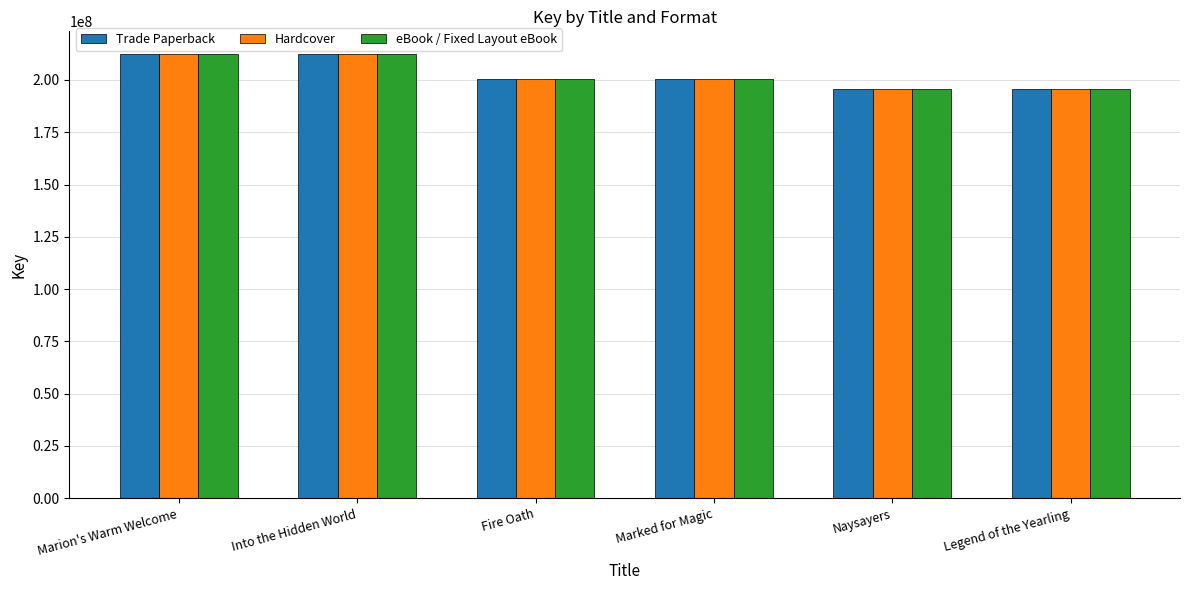

What is the highest value of the Hardcover series?

212647987